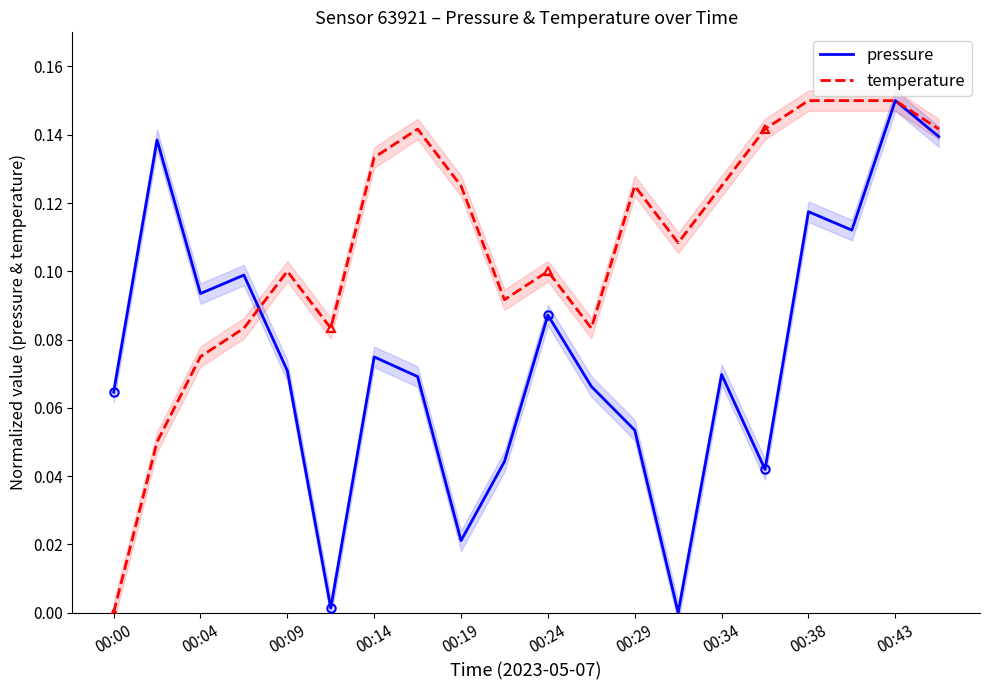

True or false: temperature and pressure intersect in this chart.

True